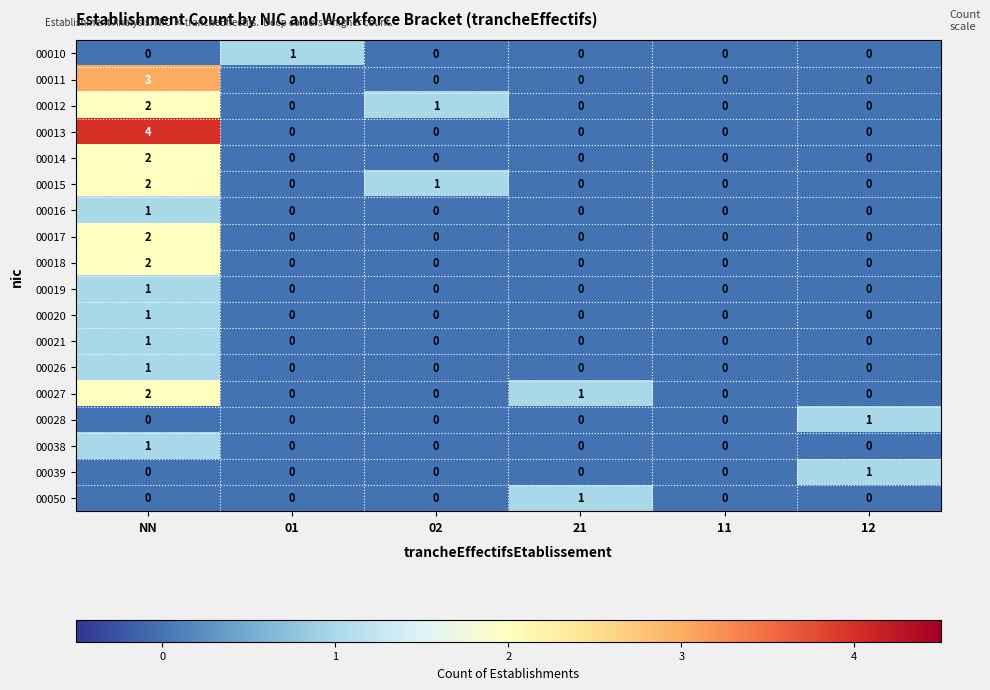

Which series has the widest spread of values?

00013